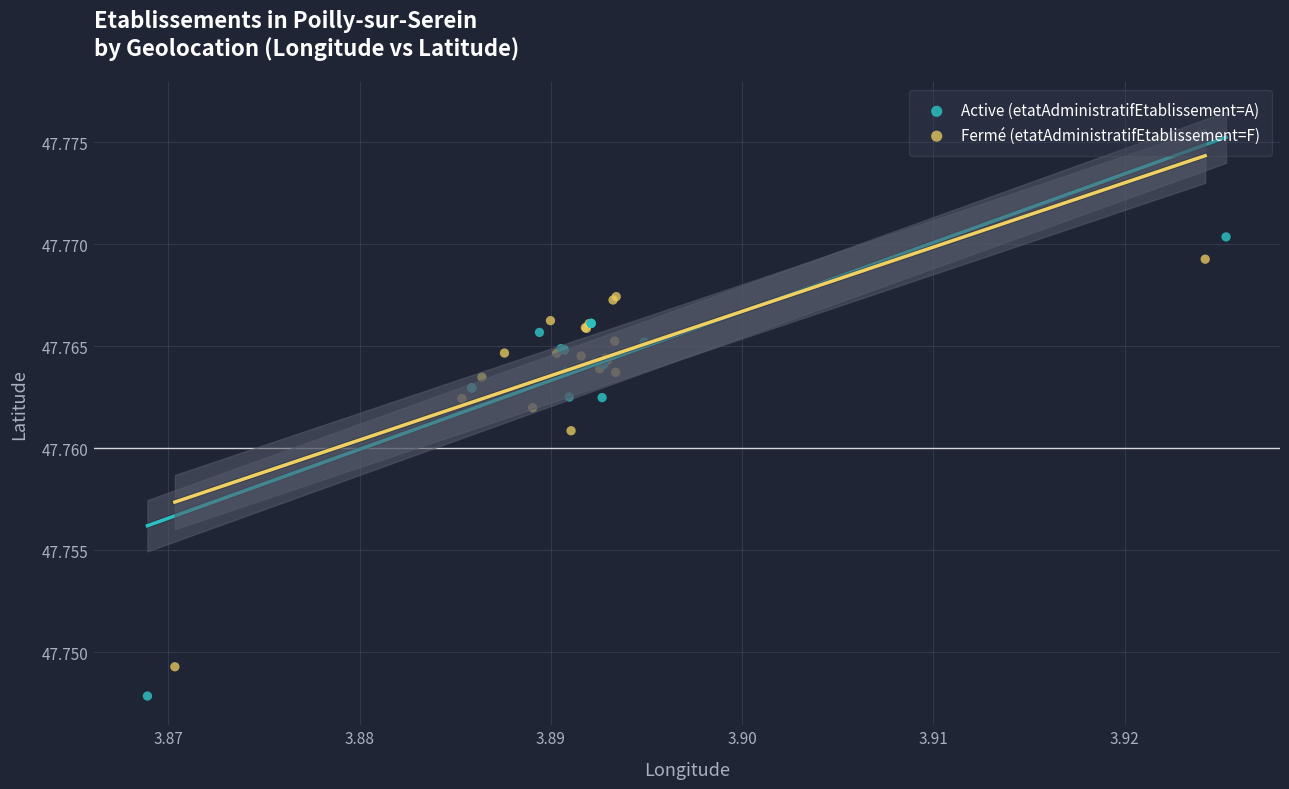

Which series has the widest spread of Y values?

Active (etatAdministratifEtablissement=A)